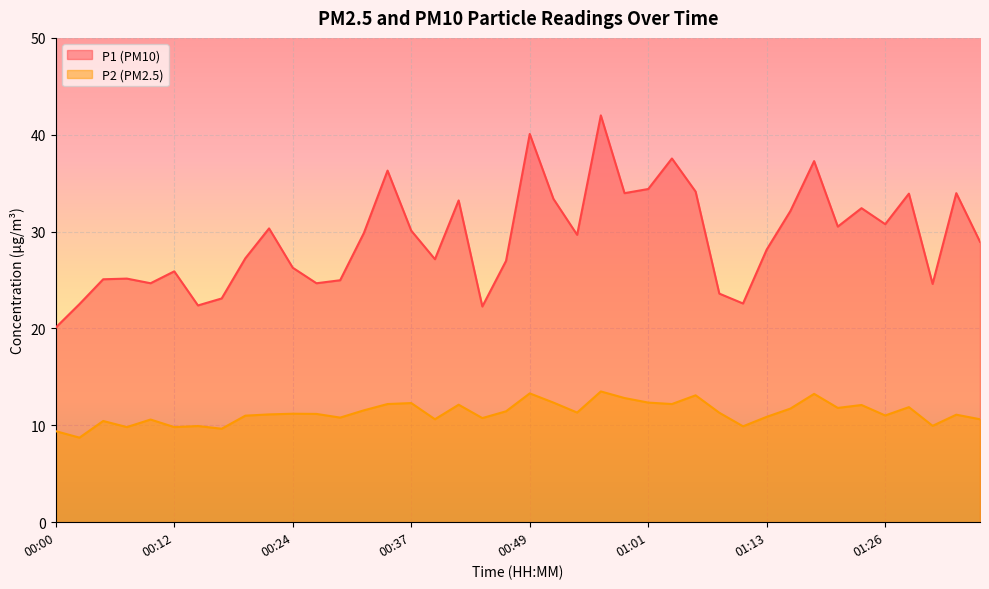

What is the label of the 7th point from the left?

00:15